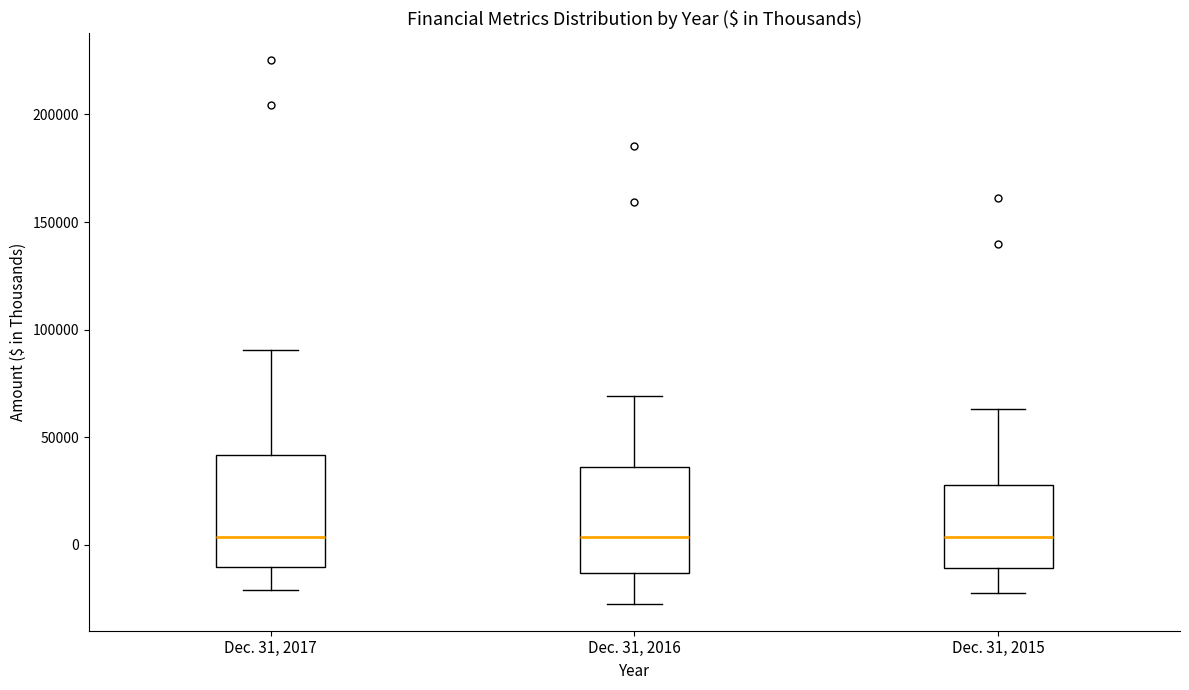

Where does the lower whisker of the box for Dec. 31, 2016 end on the y-axis? The values are not printed on the chart, so give them approximately, as read against the axis.

-25000